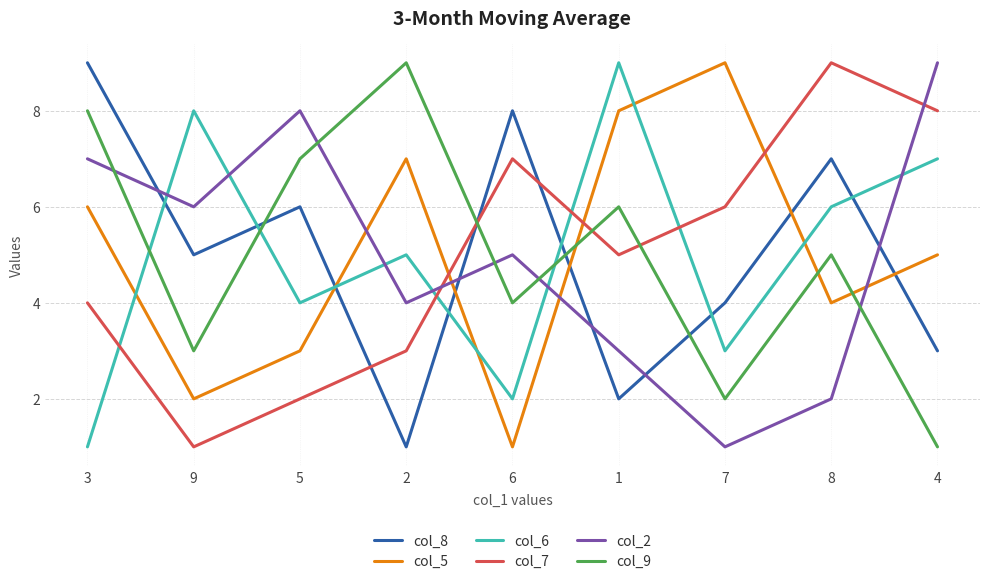

How many intersections are there between col_5 and col_8?

5